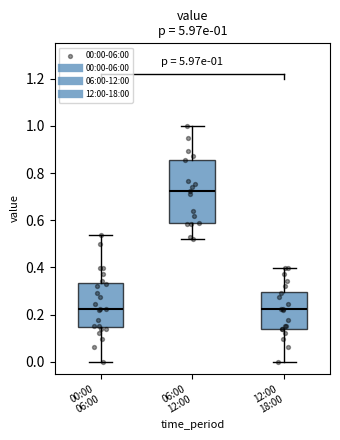

Comparing the boxes themselves (not the whiskers), which one is the tallest?

06:00 12:00